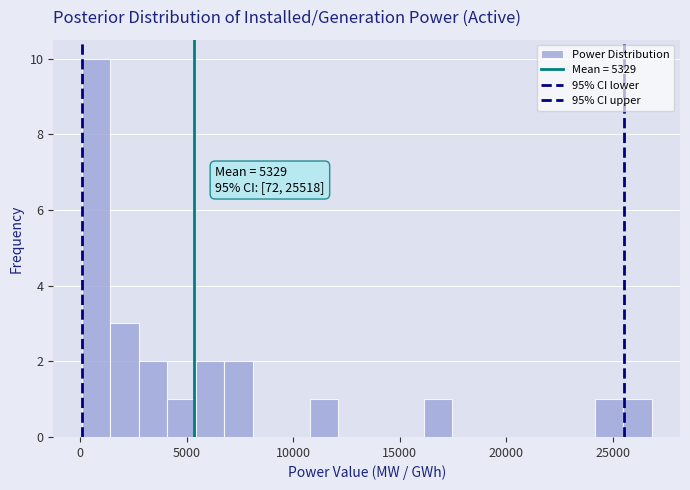

Around what value on the x-axis is the tallest bar? Give the approximate position of its centre, as read against the axis.

500